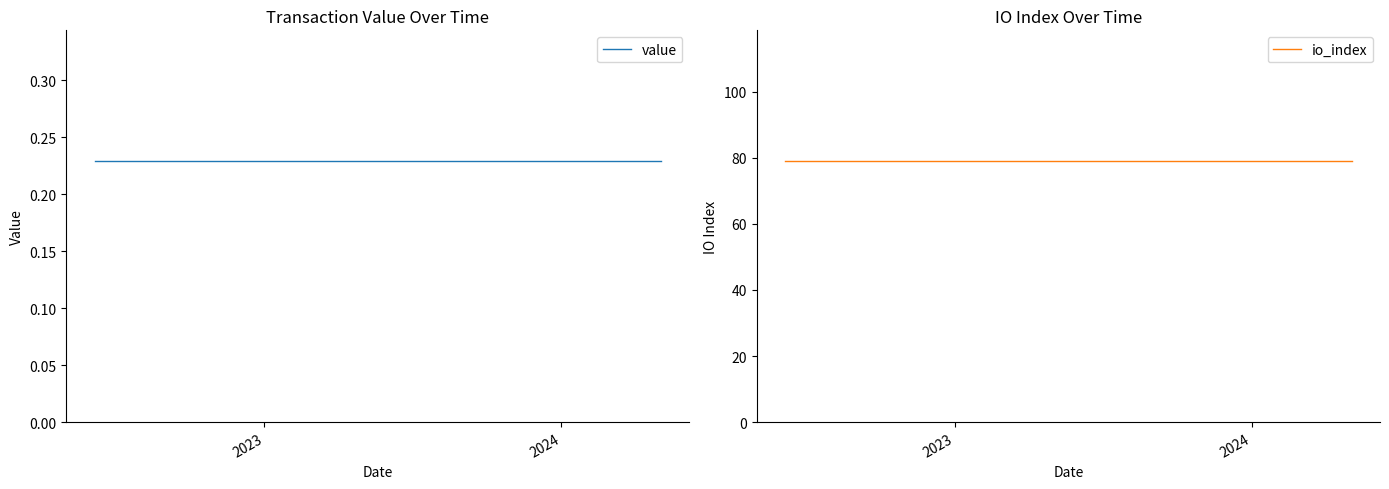

Count the number of categories in the chart.

24